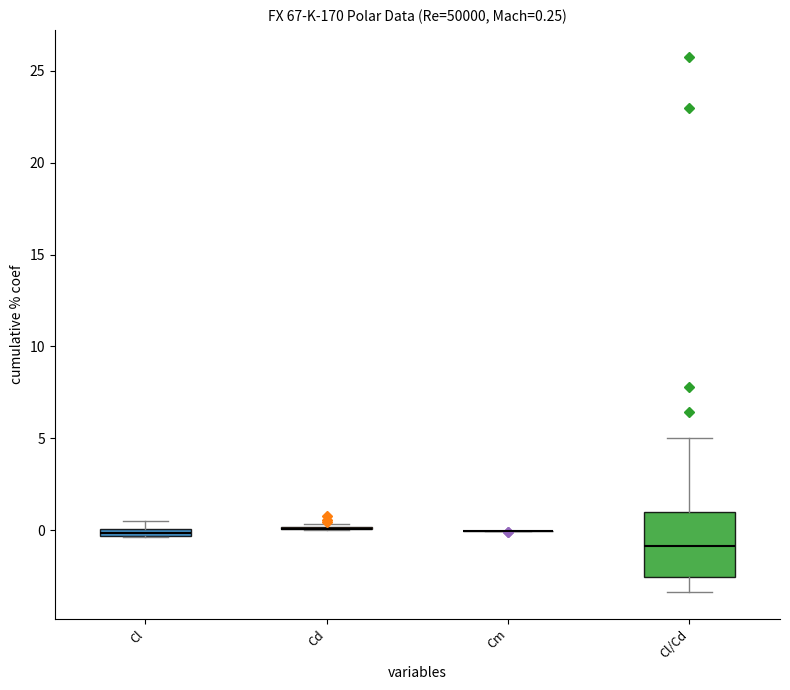

Which box is the tallest, from its lower edge to its upper edge?

Cl/Cd